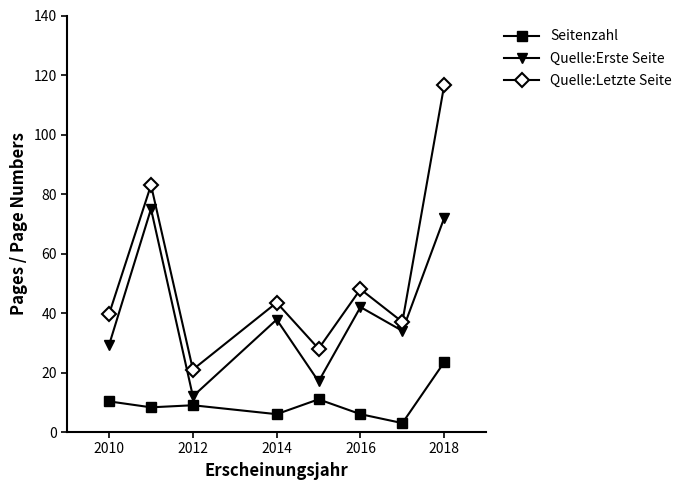

What is the sum of all Seitenzahl values?

77.1